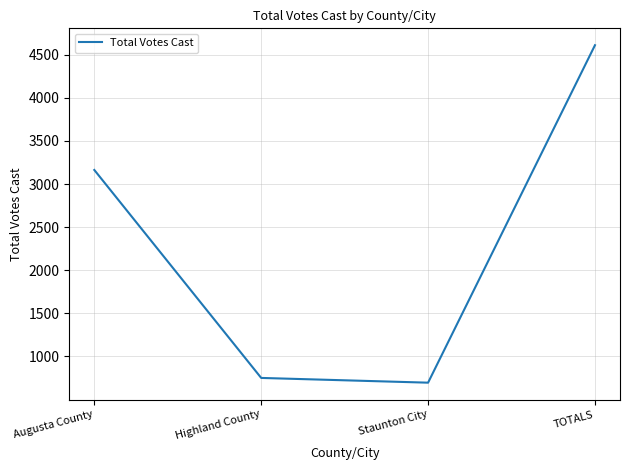

Approximately how many times larger is the value at TOTALS compared to Augusta County?

1.5